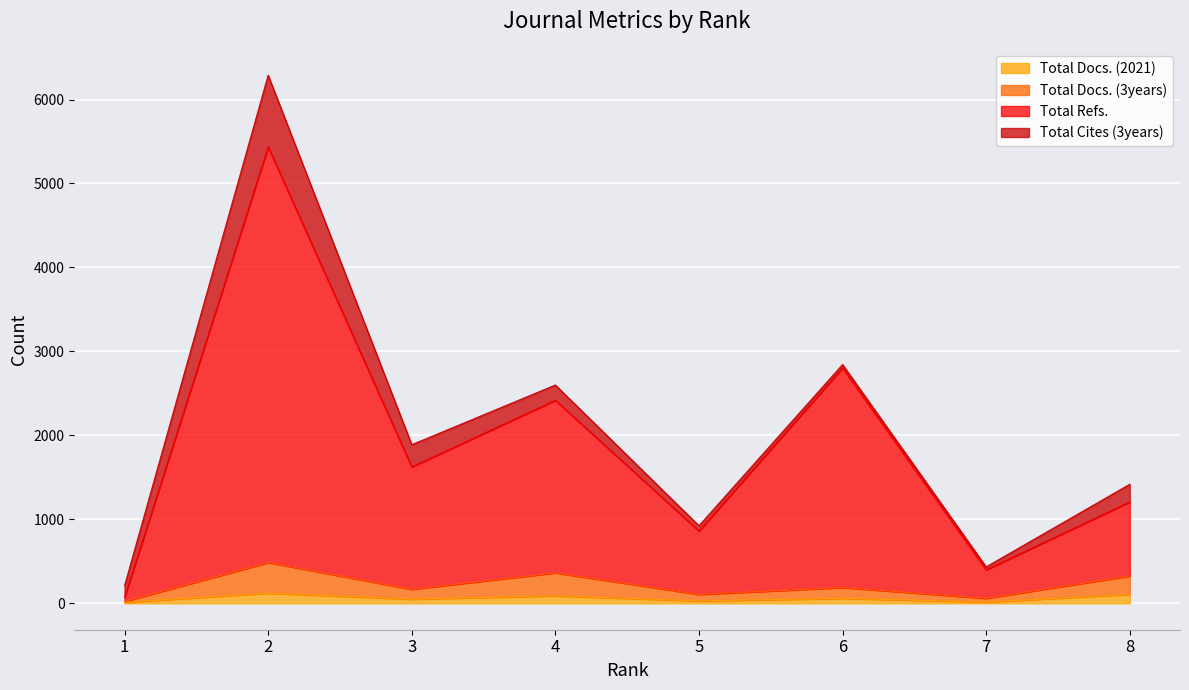

Does the chart display data point markers on the line(s)?

No